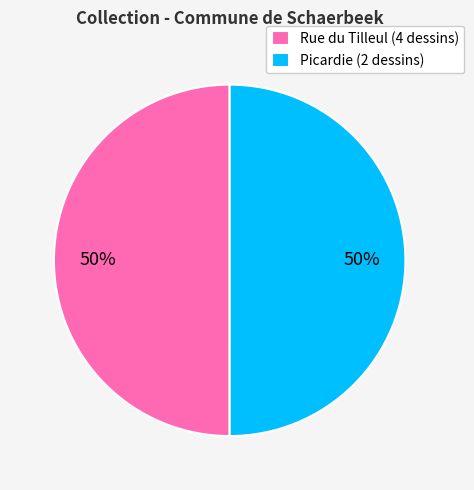

Count the number of slices in the pie.

2